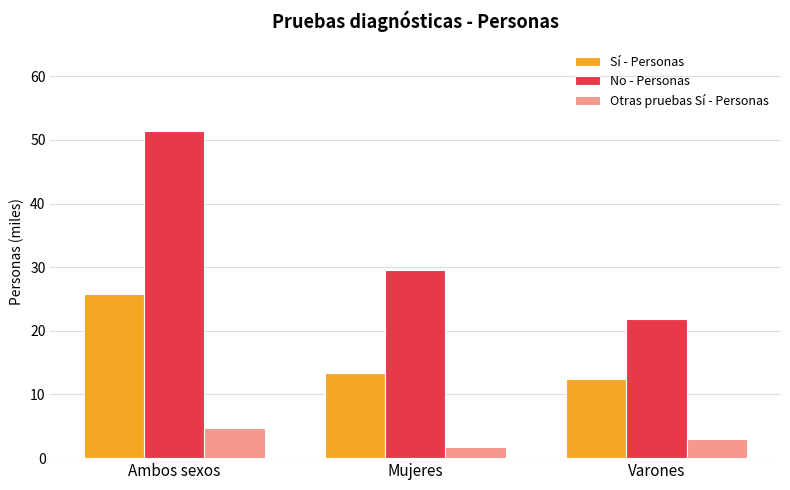

Reading left to right, what are all the values shown in this chart?

Sí - Personas: Ambos sexos=25.8	Mujeres=13.3	Varones=12.5
No - Personas: Ambos sexos=51.4	Mujeres=29.6	Varones=21.8
Otras pruebas Sí - Personas: Ambos sexos=4.7	Mujeres=1.7	Varones=3.0